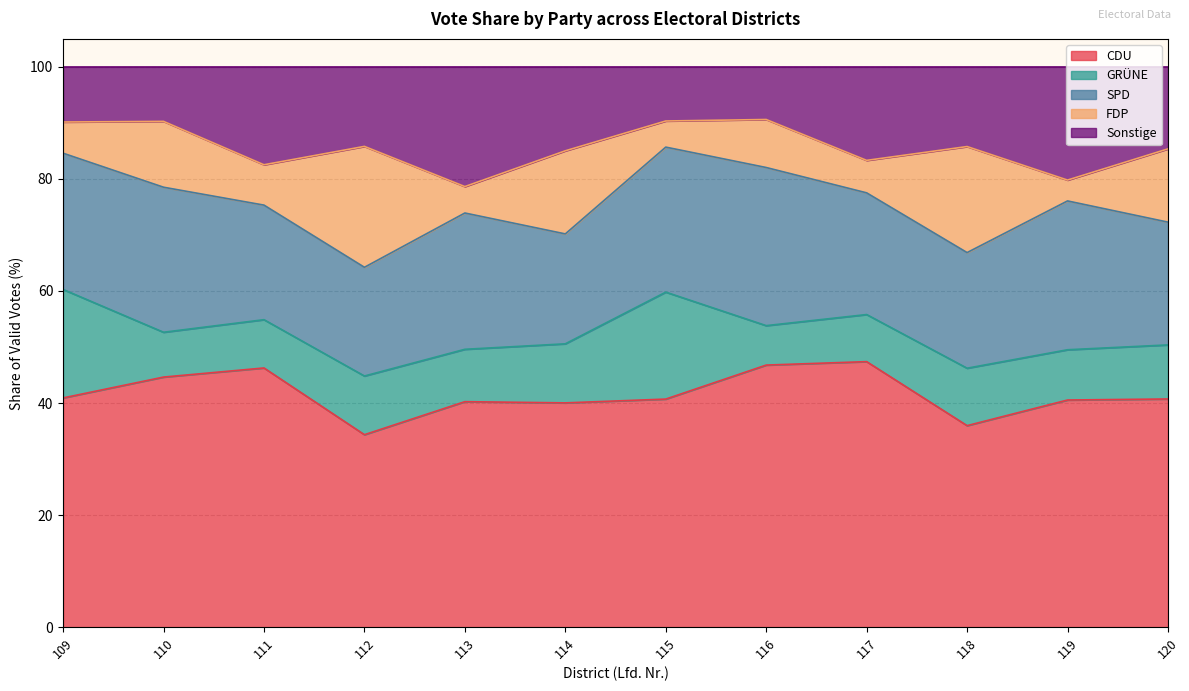

Rank the categories by GRÜNE value from highest to lowest.

109, 115, 114, 112, 118, 120, 113, 119, 111, 117, 110, 116